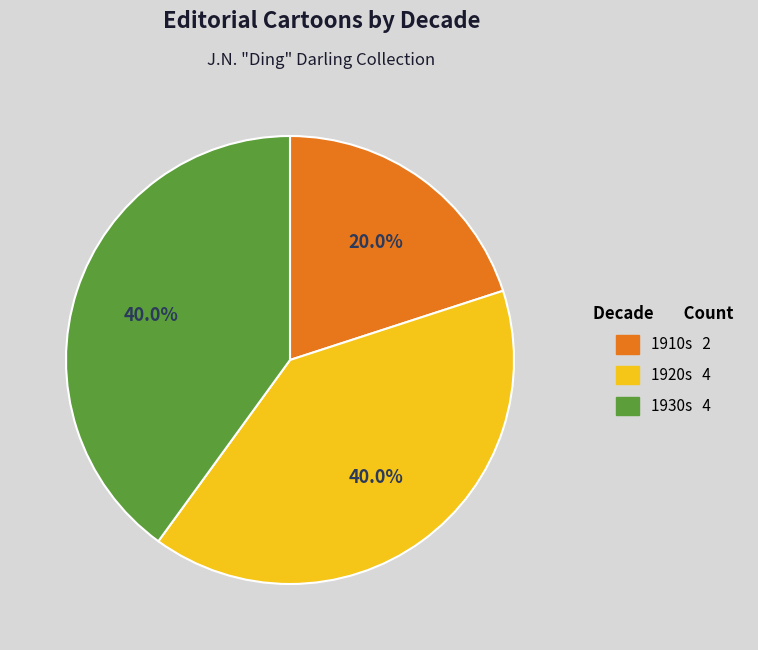

How many segments does this pie chart have?

3